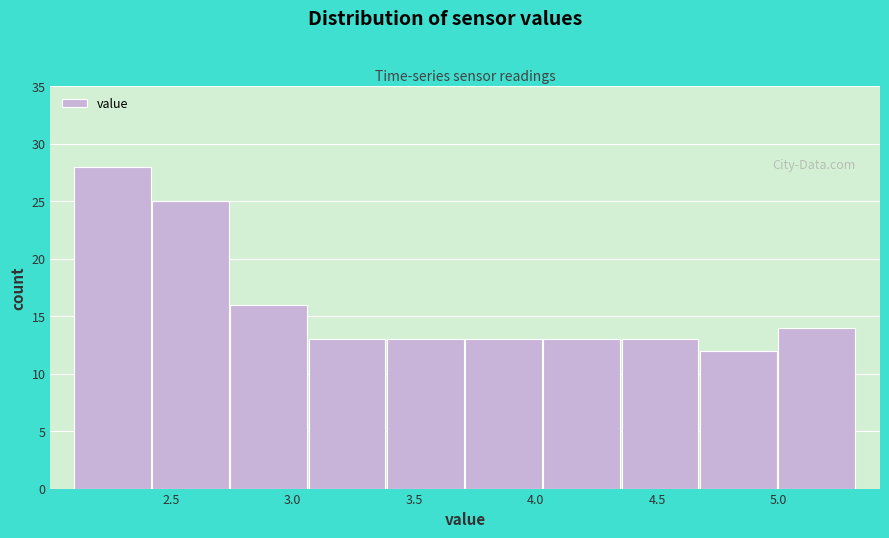

Reading left to right, transcribe this chart: for each bar, give the range it covers on the x-axis and its height. Neither the bar edges nor the heights are printed on the chart, so give them approximately, as read against the axes.

2.10 to 2.40: 28
2.40 to 2.75: 25
2.75 to 3.05: 16
3.05 to 3.40: 13
3.40 to 3.70: 13
3.70 to 4.05: 13
4.05 to 4.35: 13
4.35 to 4.70: 13
4.70 to 5.00: 12
5.00 to 5.30: 14